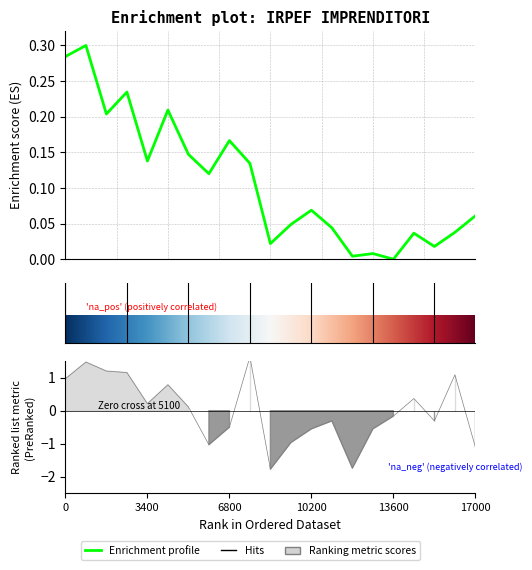

Is it true that Utile - Media equals 0.0 at Umbria?

False